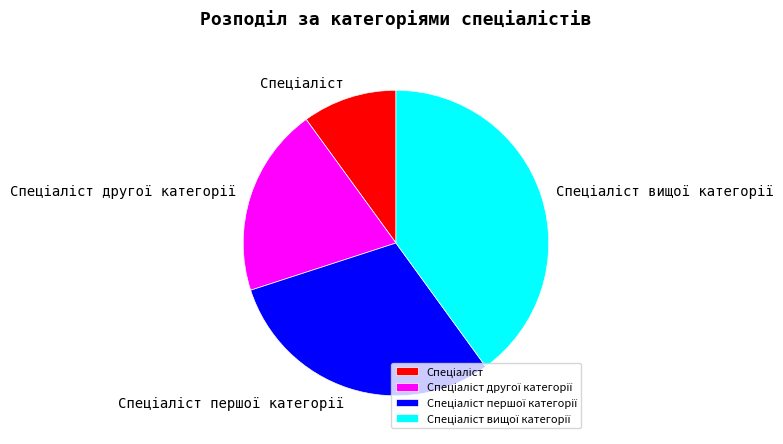

Does any single category account for the majority?

No